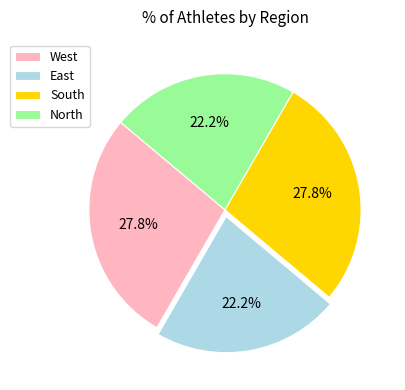

What percentage do South and West together represent?

55.6%